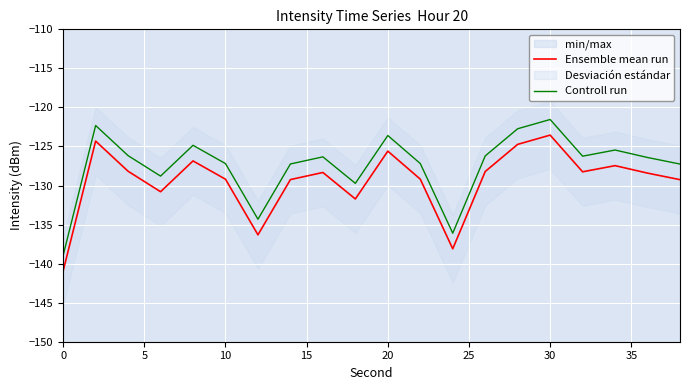

Reading left to right, list all the values displayed in this chart.

Ensemble mean run: -140.9	-124.3	-128.2	-130.8	-126.8	-129.2	-136.3	-129.2	-128.3	-131.7	-125.6	-129.2	-138.1	-128.2	-124.7	-123.5	-128.2	-127.5	-128.4	-129.2
Controll run: -138.9	-122.3	-126.2	-128.8	-124.8	-127.2	-134.3	-127.2	-126.3	-129.7	-123.6	-127.2	-136.1	-126.2	-122.7	-121.5	-126.2	-125.5	-126.4	-127.2